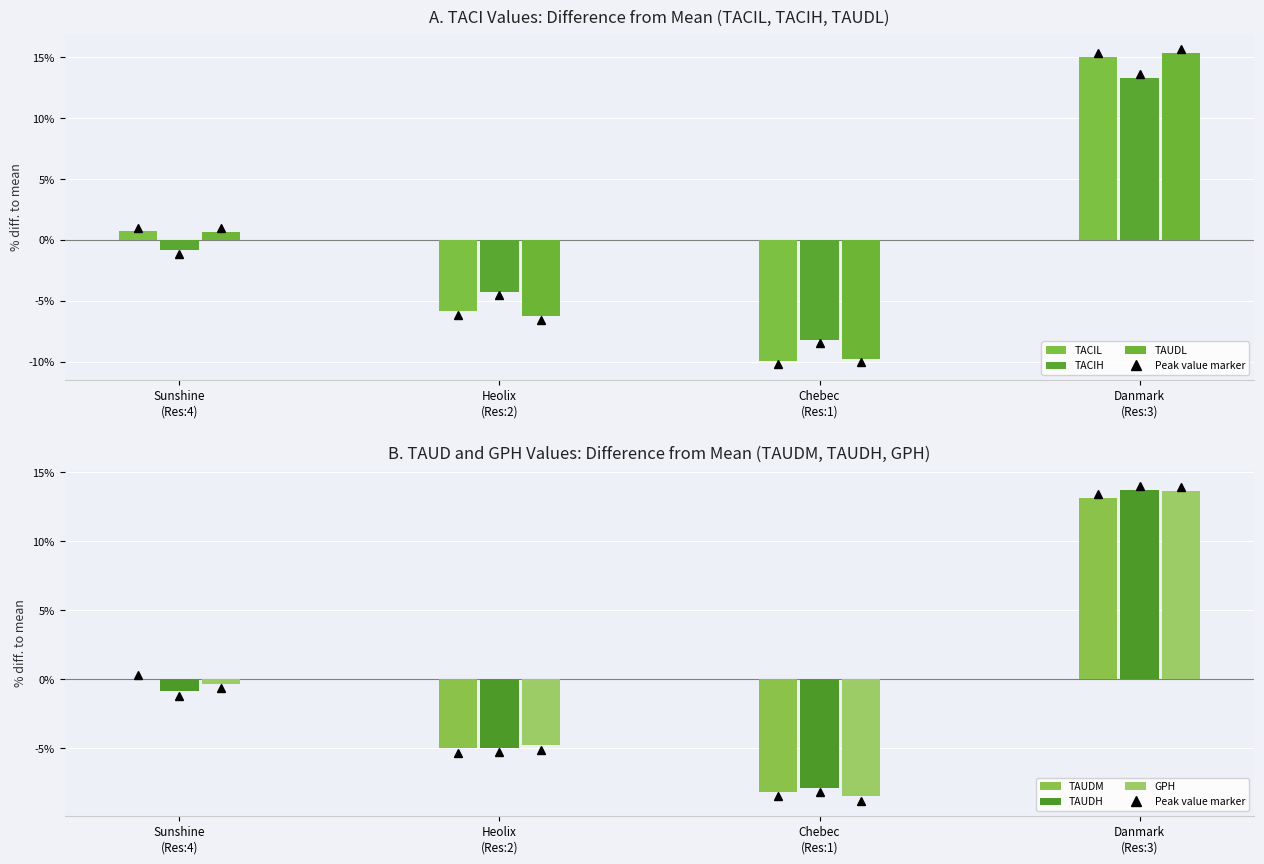

At Sunshine
(Res:4), list the series in order from smallest to largest.

TAUDH, TACIH, GPH, TAUDM, TAUDL, TACIL